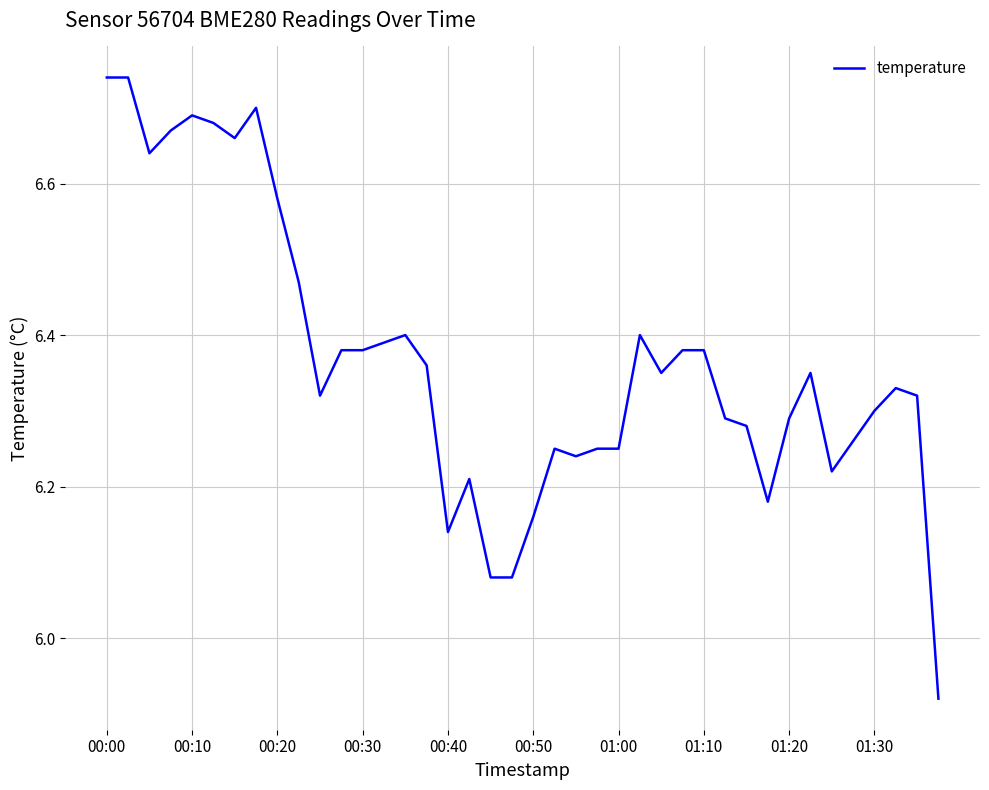

Count the number of values greater than 6.

39